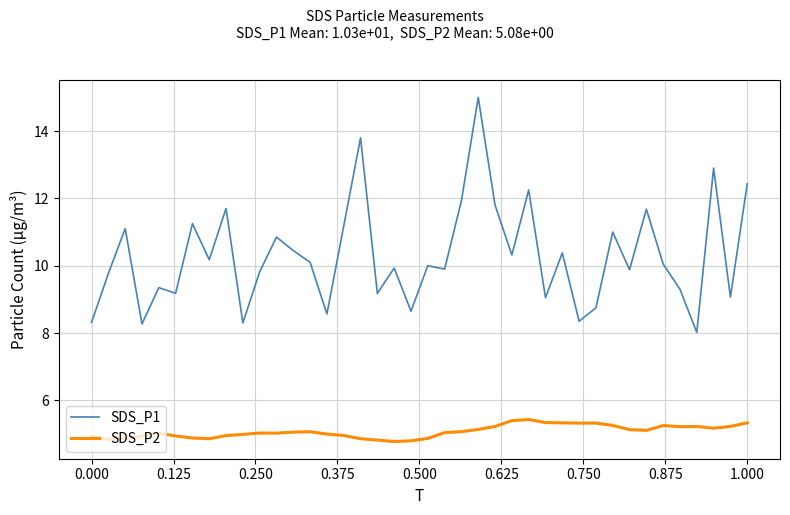

In SDS_P2, how many points are lower than both neighbors (excluding endpoints)?

8